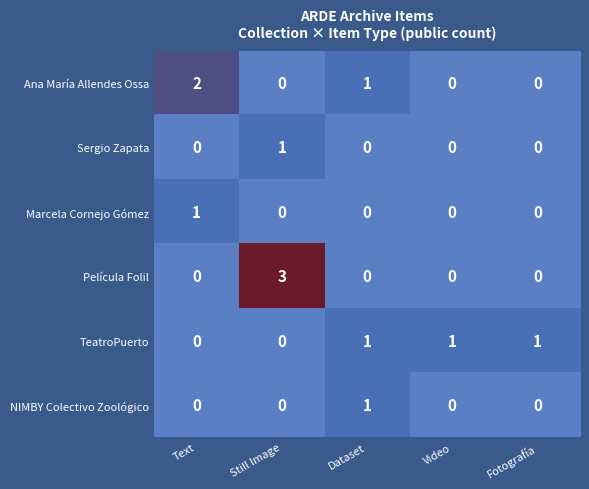

How many positive values does the TeatroPuerto series have?

3